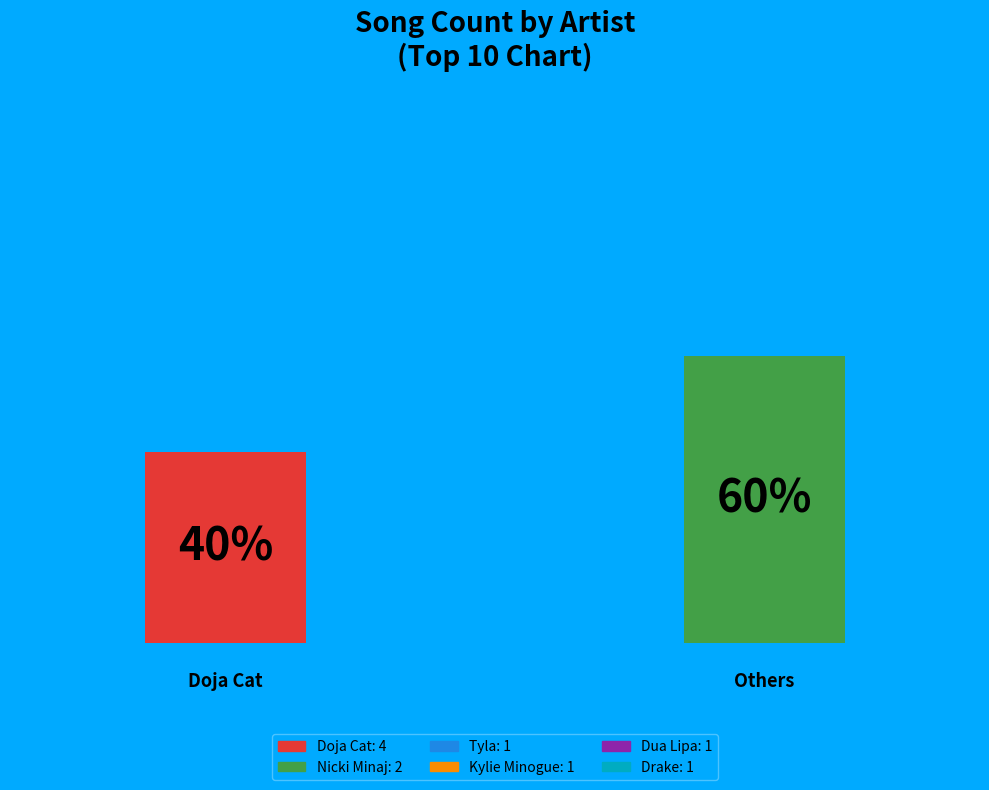

Does Doja Cat account for over 50% of the chart?

No